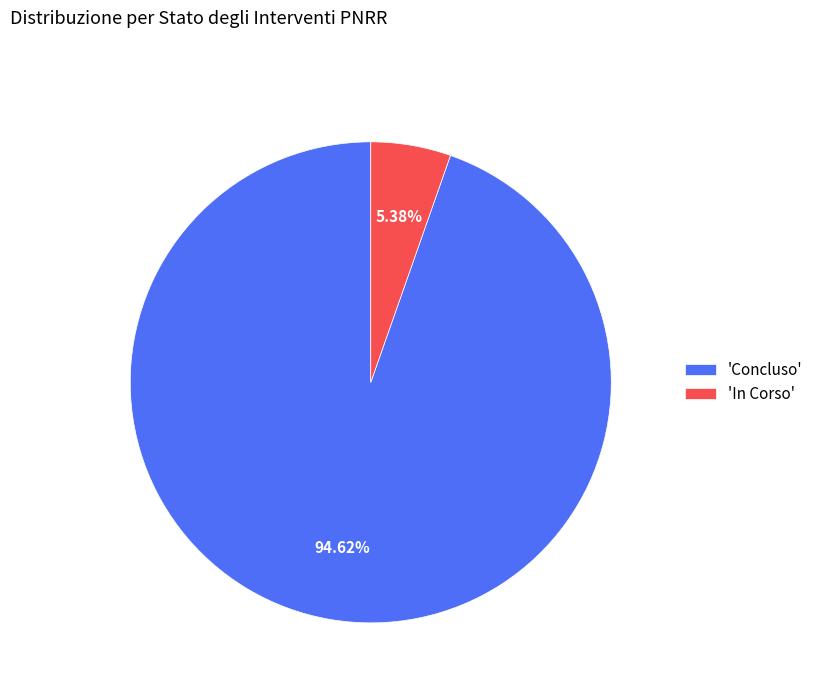

How many segments does this pie chart have?

2